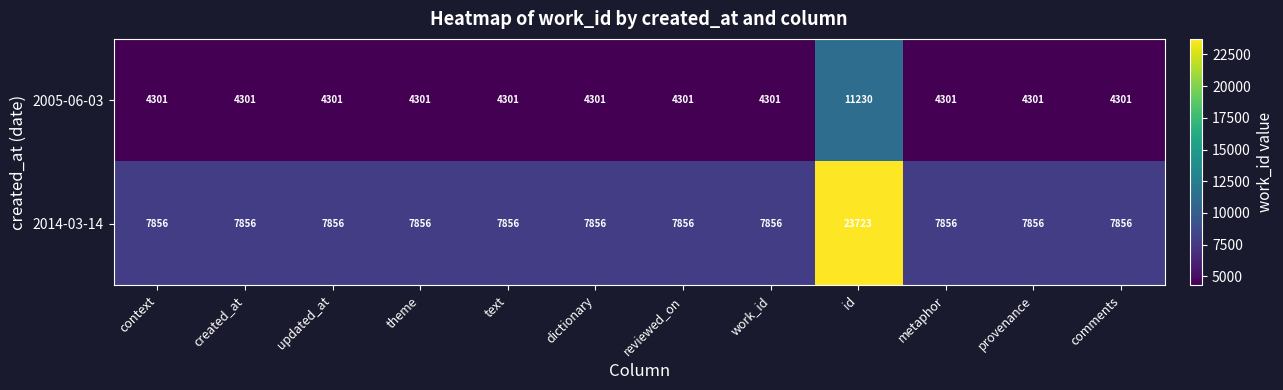

At which category is the sum across all series the highest?

id